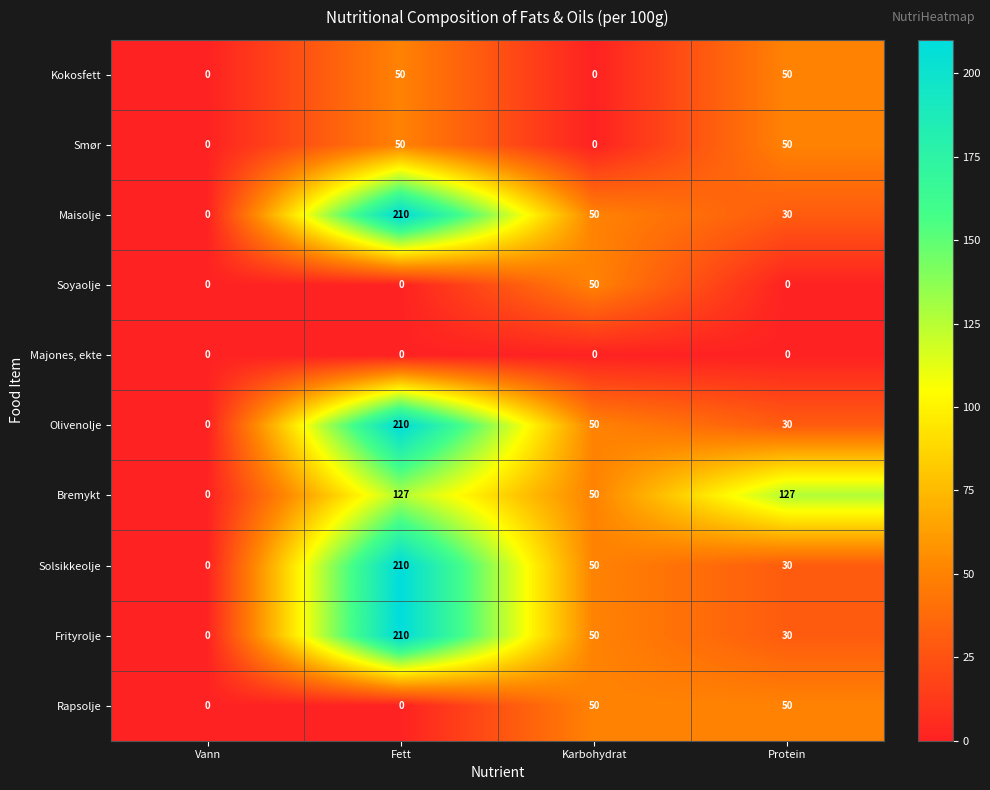

Rank the categories by Maisolje value from lowest to highest.

Vann, Protein, Karbohydrat, Fett